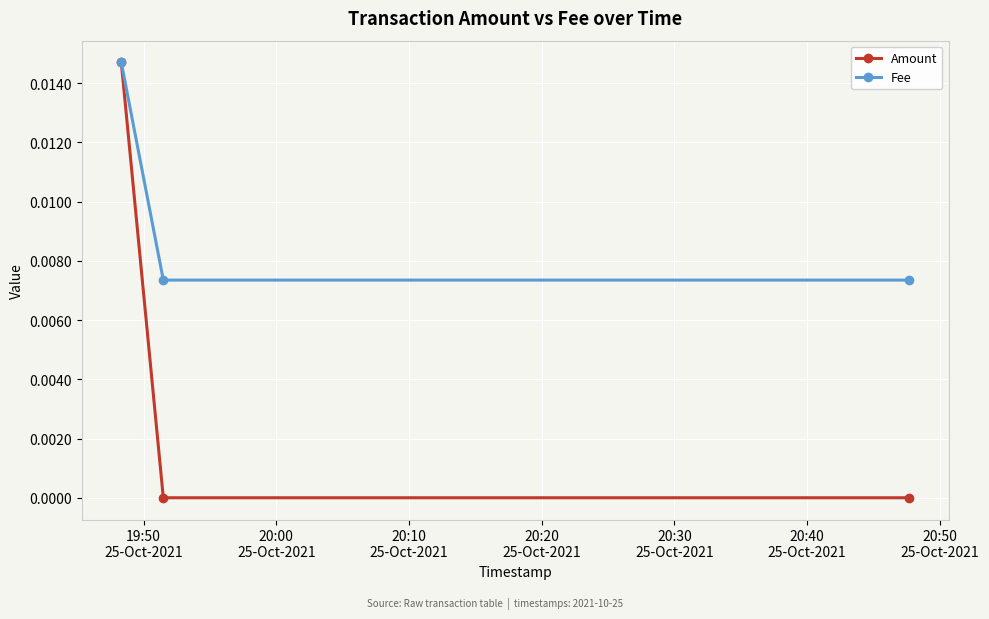

Which series has the largest range (max minus min)?

Amount